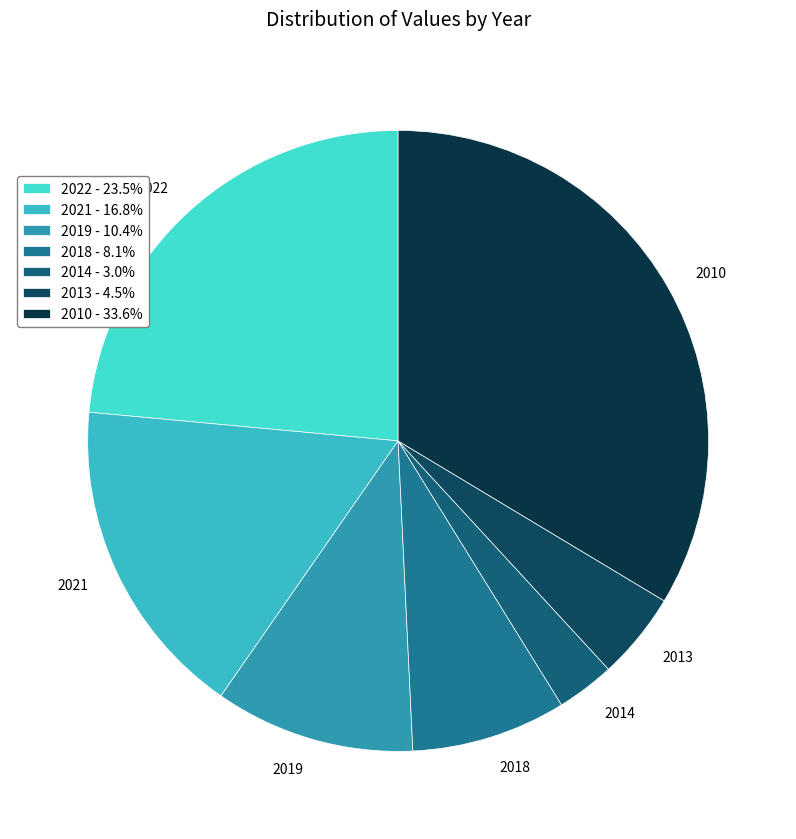

Is there any slice that represents more than half of the pie?

No